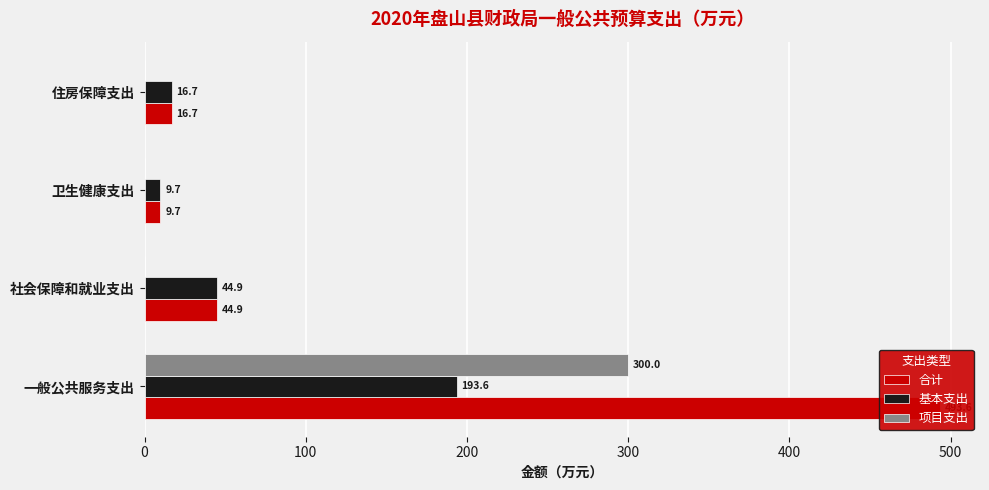

What is the difference between the maximum and minimum values in the 合计 series?

483.8